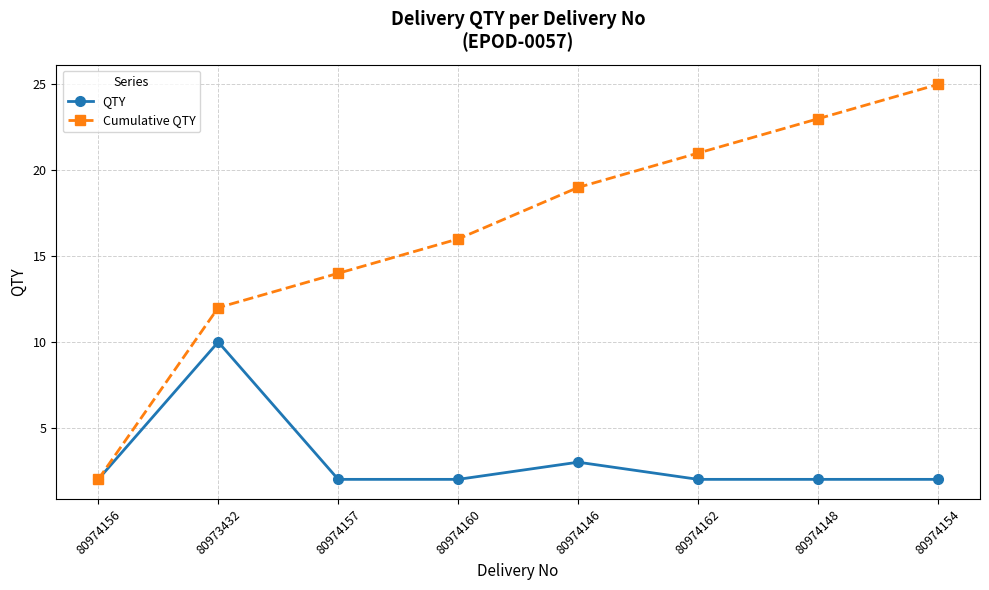

What is the sum of the Cumulative QTY values at 80974162 and 80974148?

44